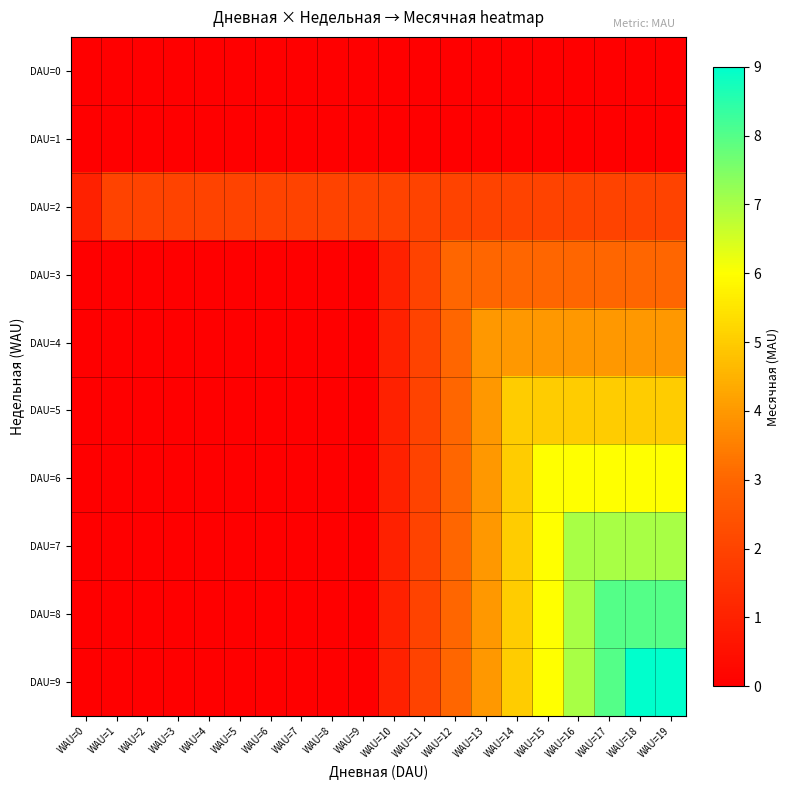

Which label corresponds to the smallest value in the chart?

WAU=0